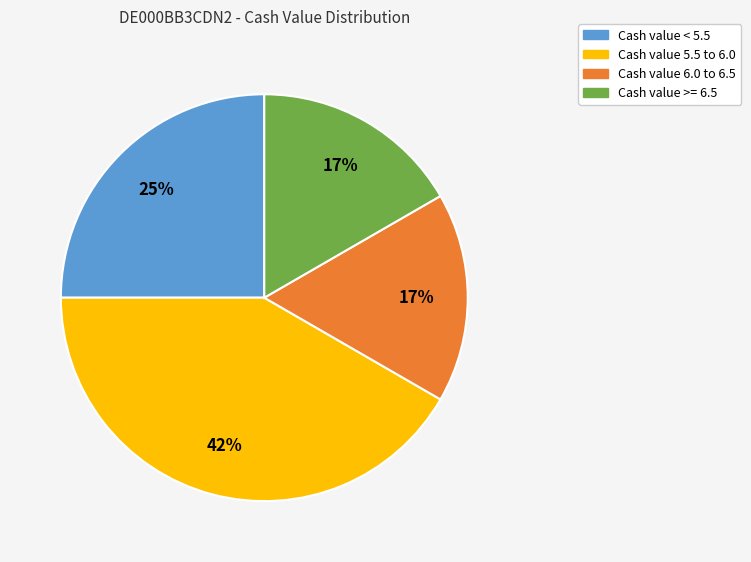

To the nearest percent, what is the average slice percentage?

25%